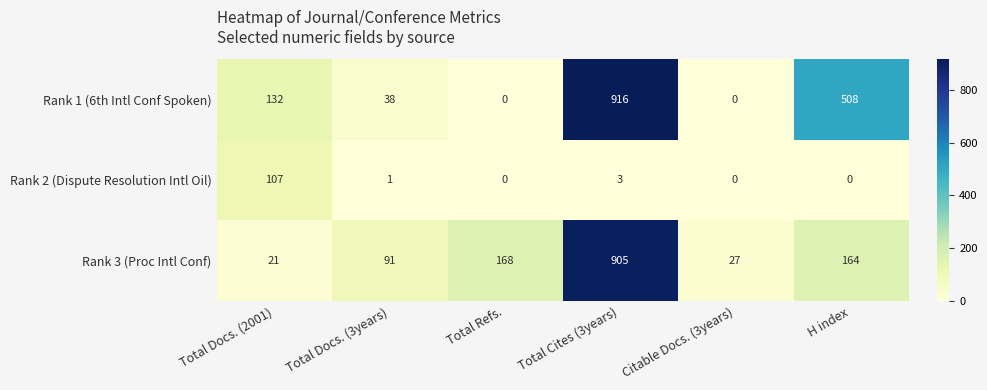

The value of Rank 2 (Dispute Resolution Intl Oil) at Total Docs. (2001) is 107. True or false?

True